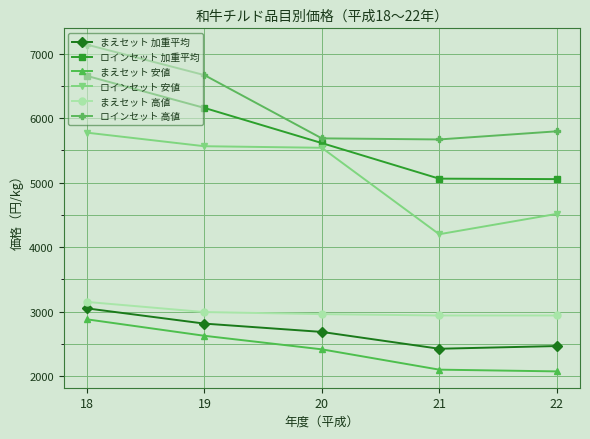

At which label does まえセット 加重平均 first exceed 2685?

18